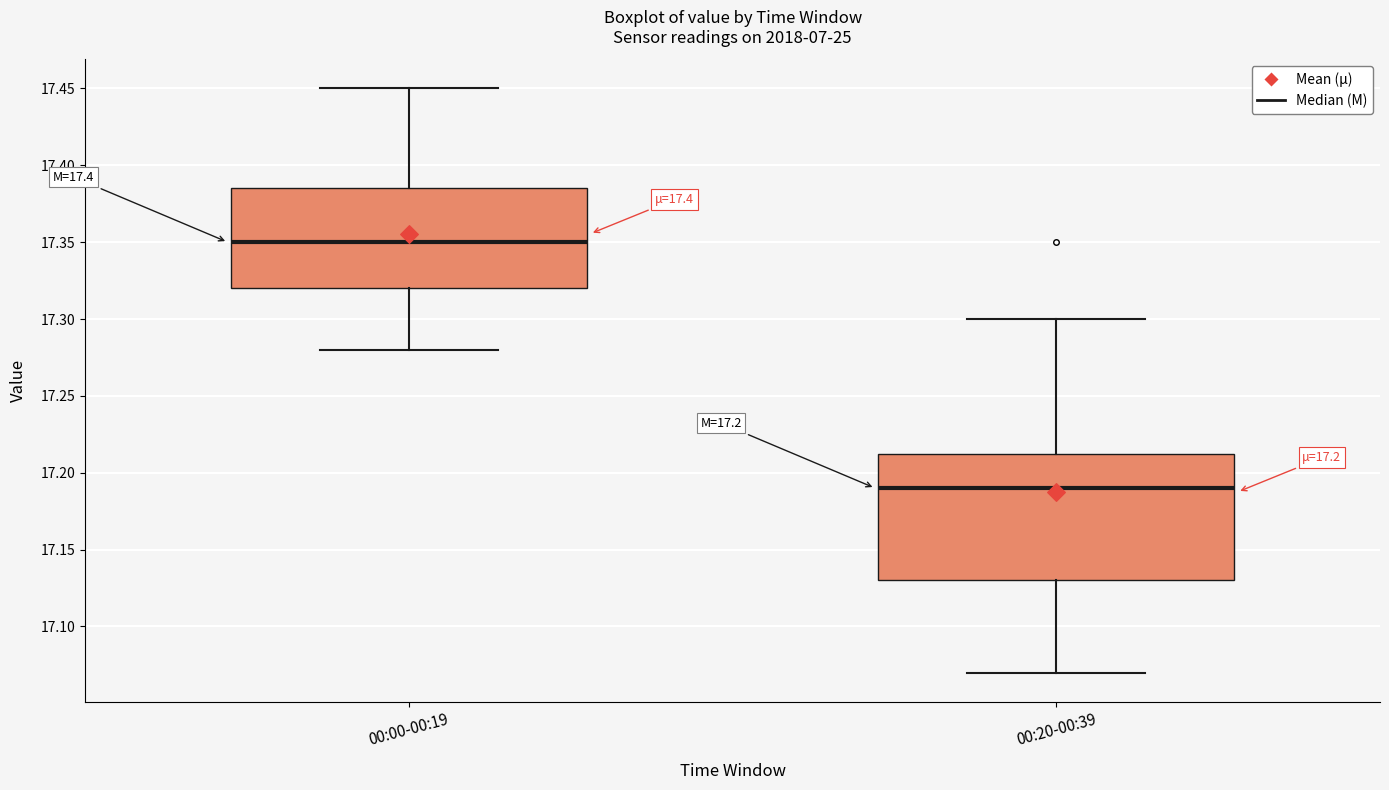

Reading left to right, read every box against the y-axis: the position of its median line, the range the box covers, and the ends of its whiskers. The values are not printed on the chart, so give them approximately, as read against the axis.

00:00-00:19: median 17.350, box 17.320 to 17.385, whiskers 17.280 to 17.450
00:20-00:39: median 17.190, box 17.130 to 17.215, whiskers 17.070 to 17.300